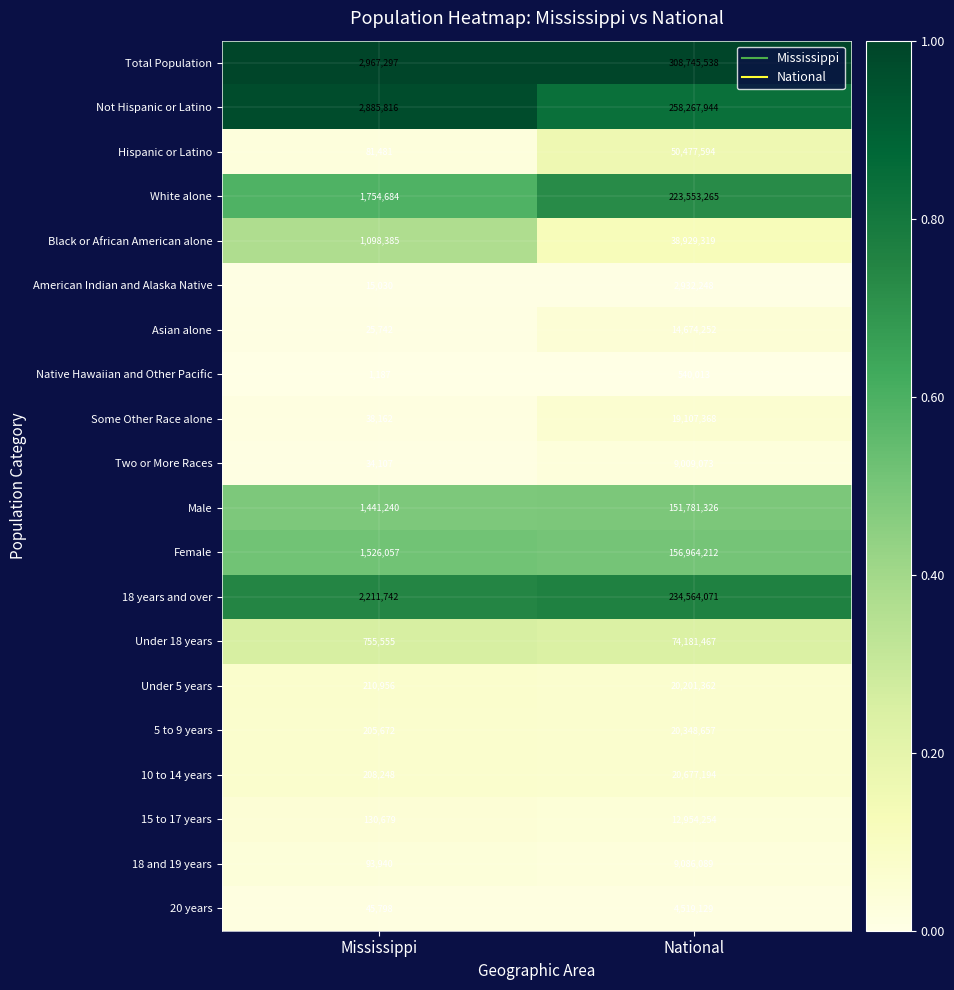

What is the total value across all series at Mississippi?

15731778